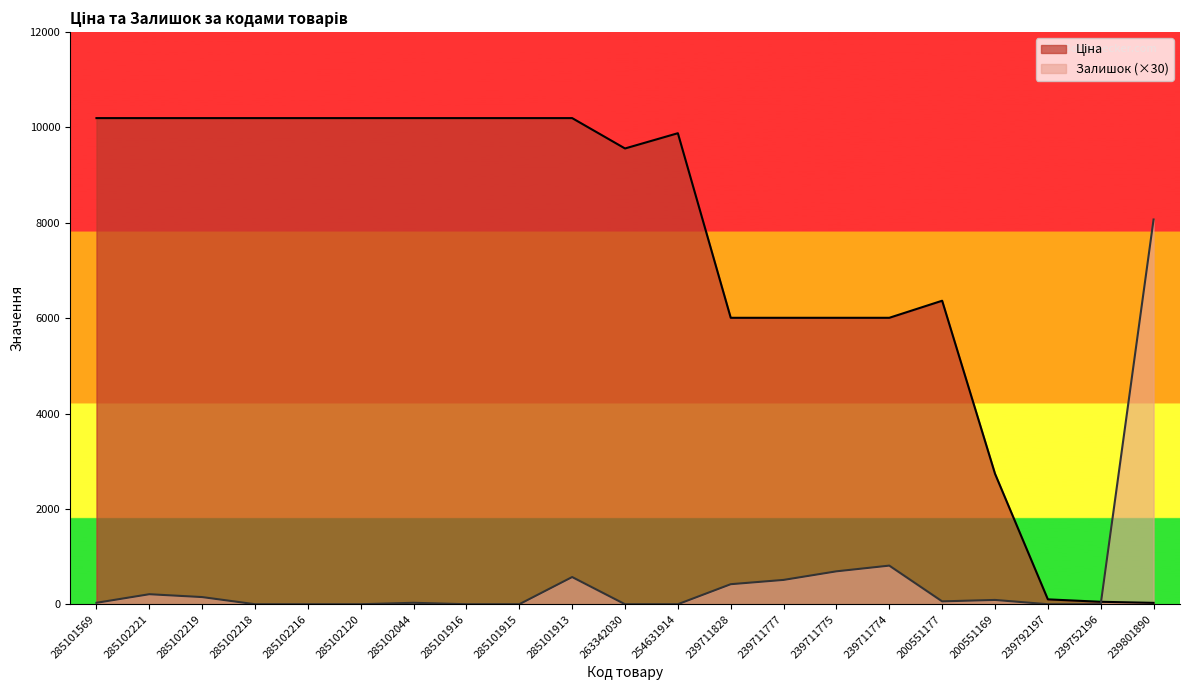

Which category has the highest value across all series?

285101569